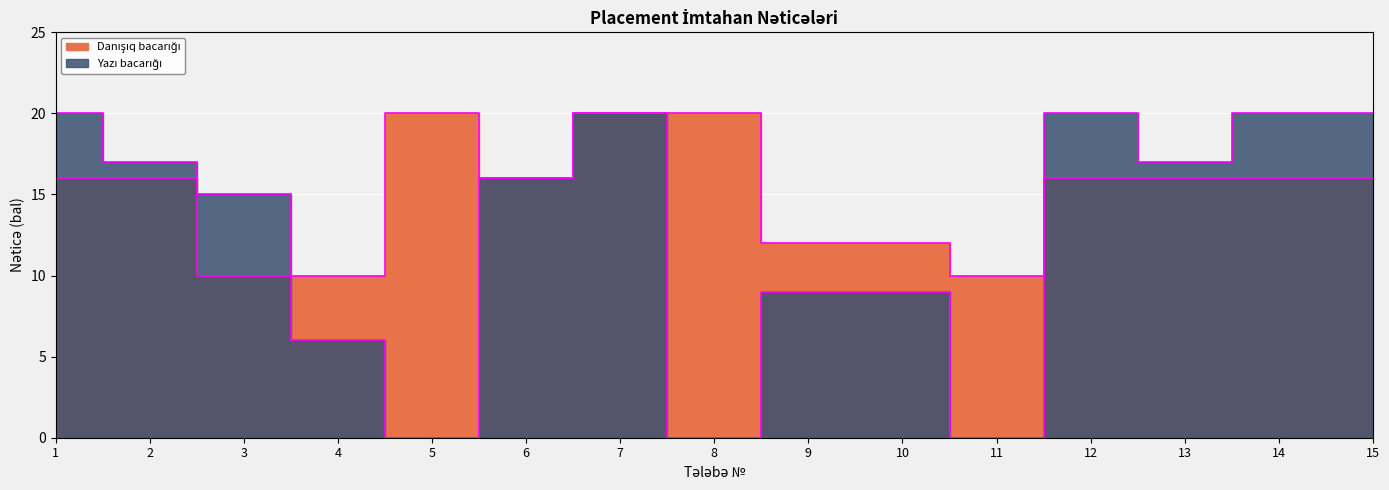

What is the sum of the Yazı bacarığı values at 10 and 3?

24